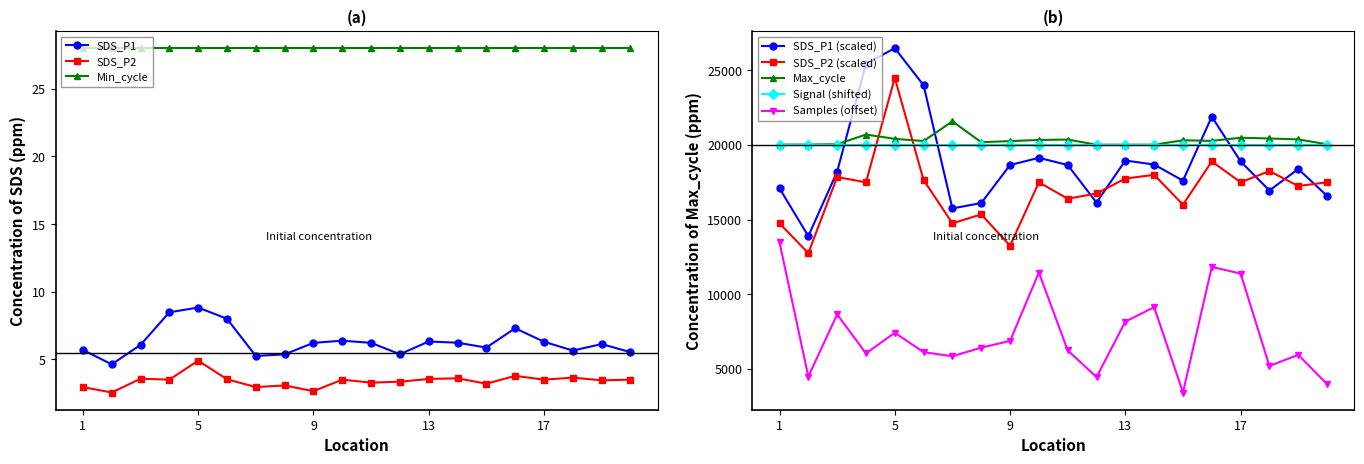

At which label does SDS_P2 reach its peak?

5